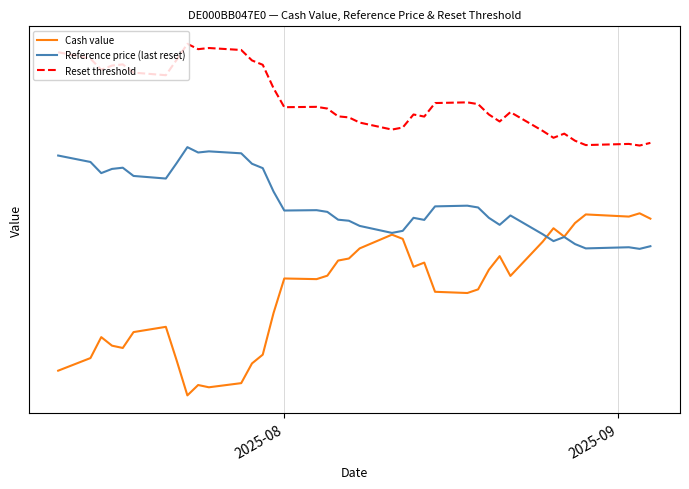

How many categories are shown in the chart?

39